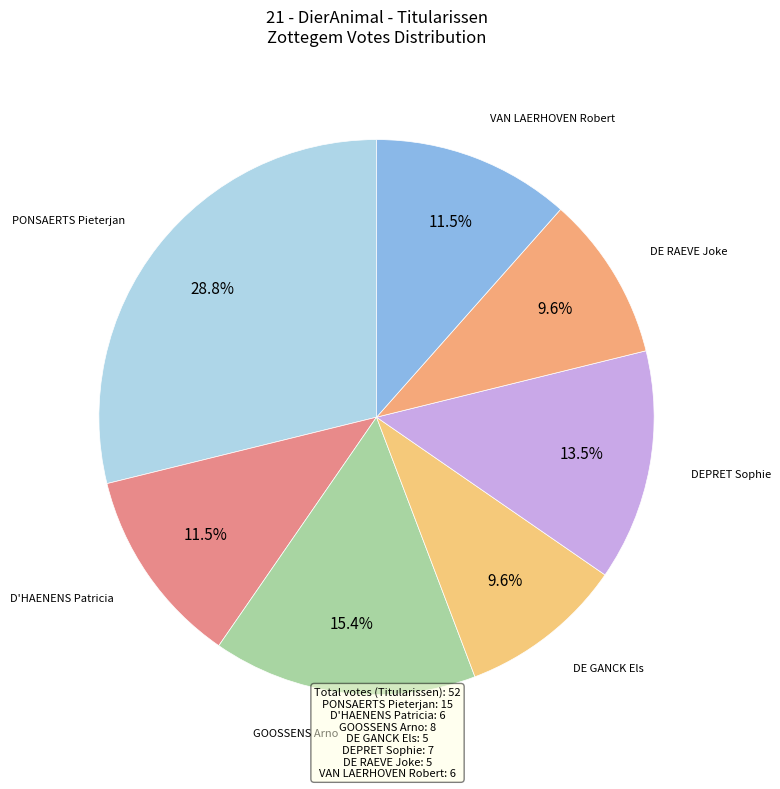

Is it true that PONSAERTS Pieterjan is 29% of the pie?

True